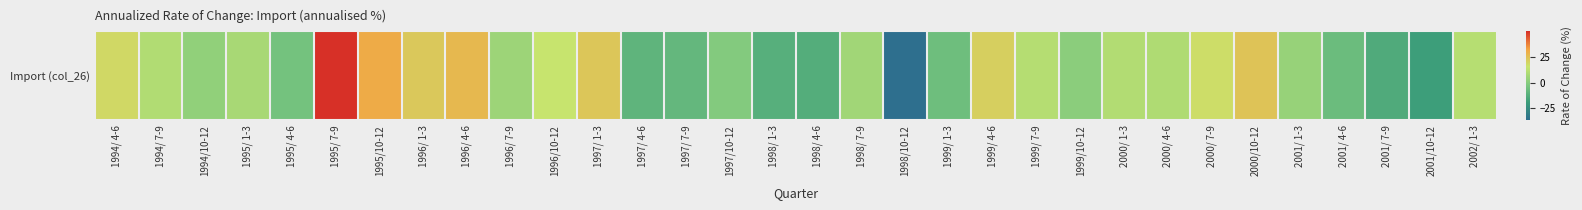

What is the maximum value shown in the chart?

49.8